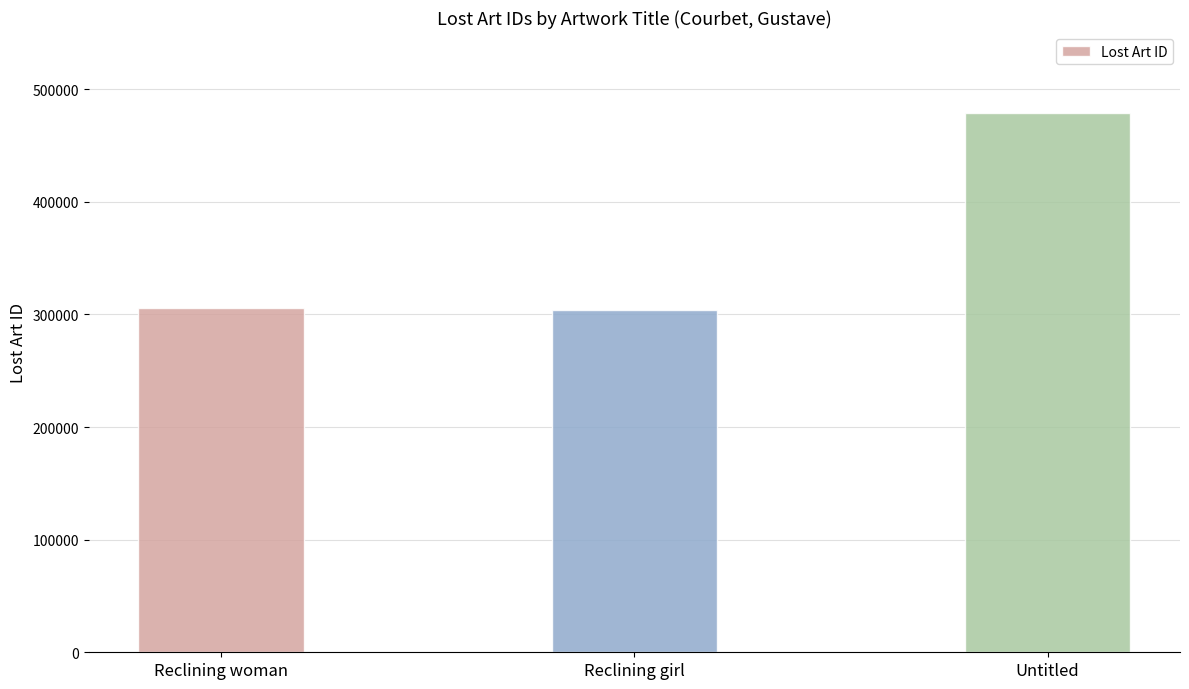

What is the change in value from Reclining girl to Untitled?

+174960